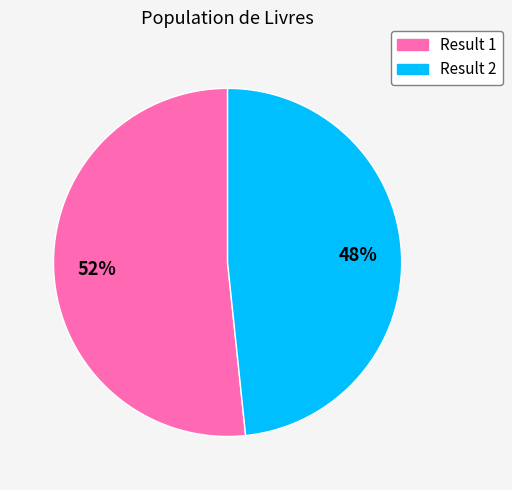

Does any single category account for the majority?

Yes